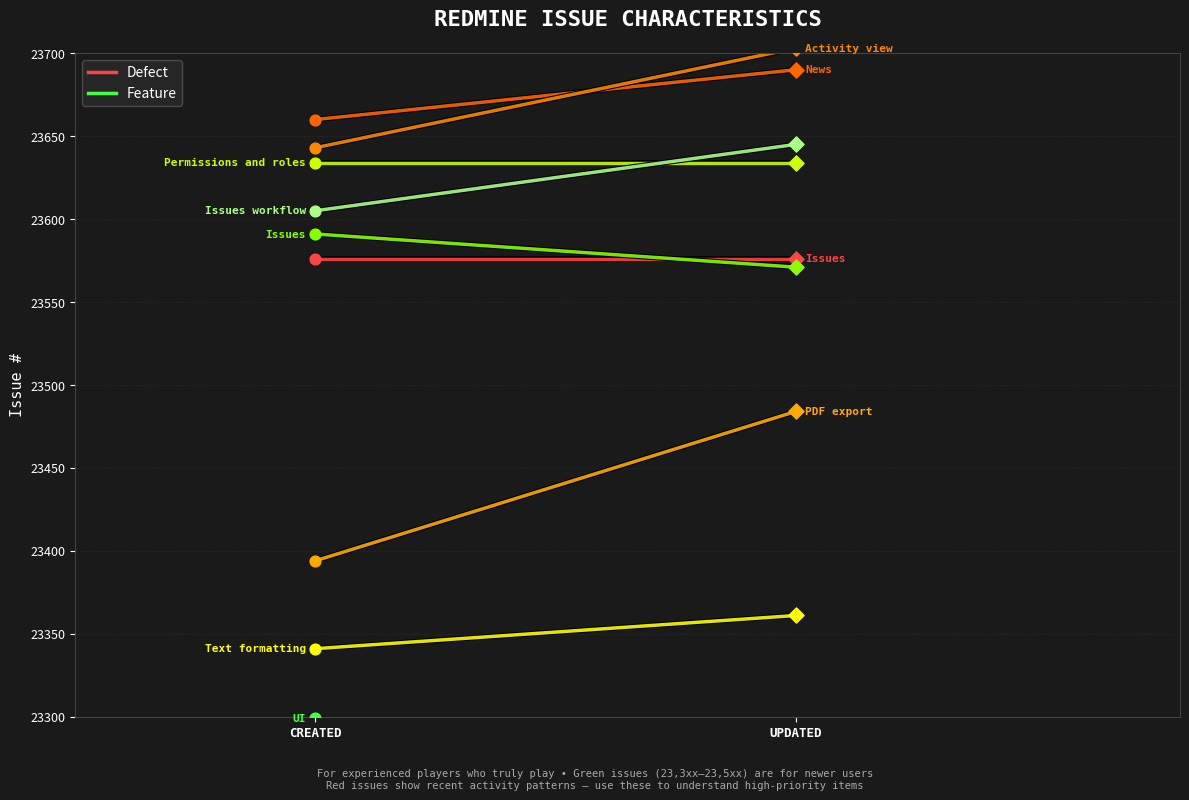

At how many categories does at least one series exceed 23344?

2